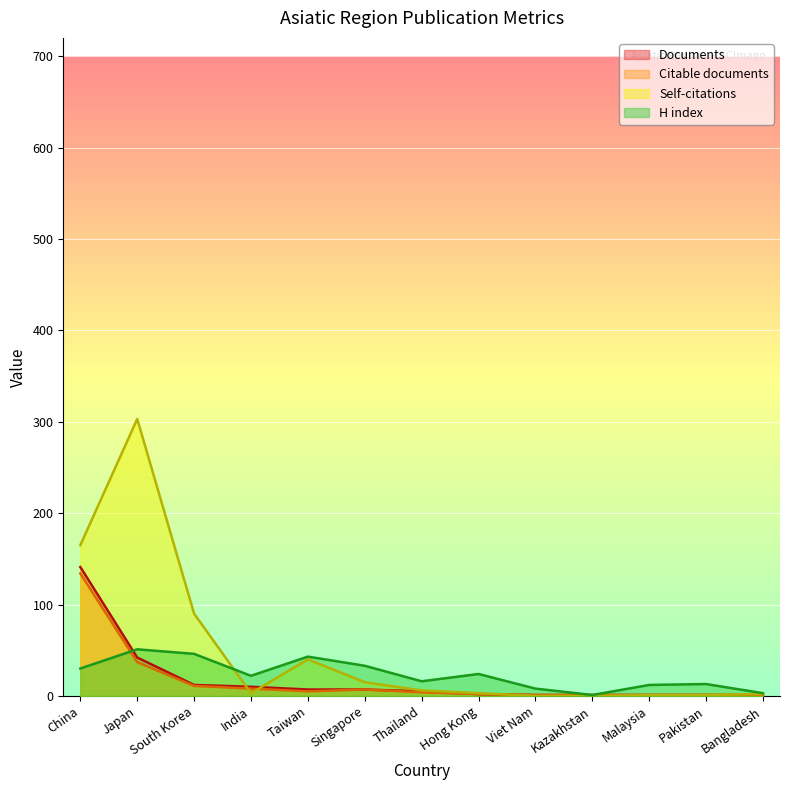

What is the spread (max minus min) of values at Bangladesh?

2